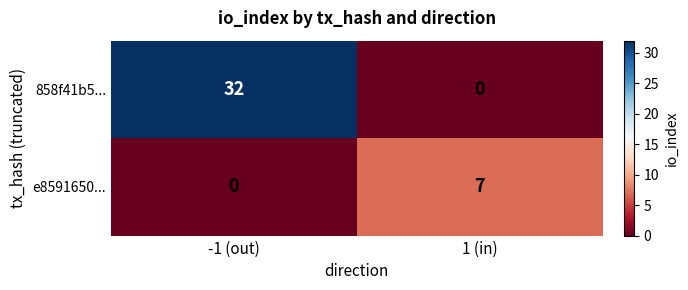

What is the sum of the 858f41b5... values at 1 (in) and -1 (out)?

32